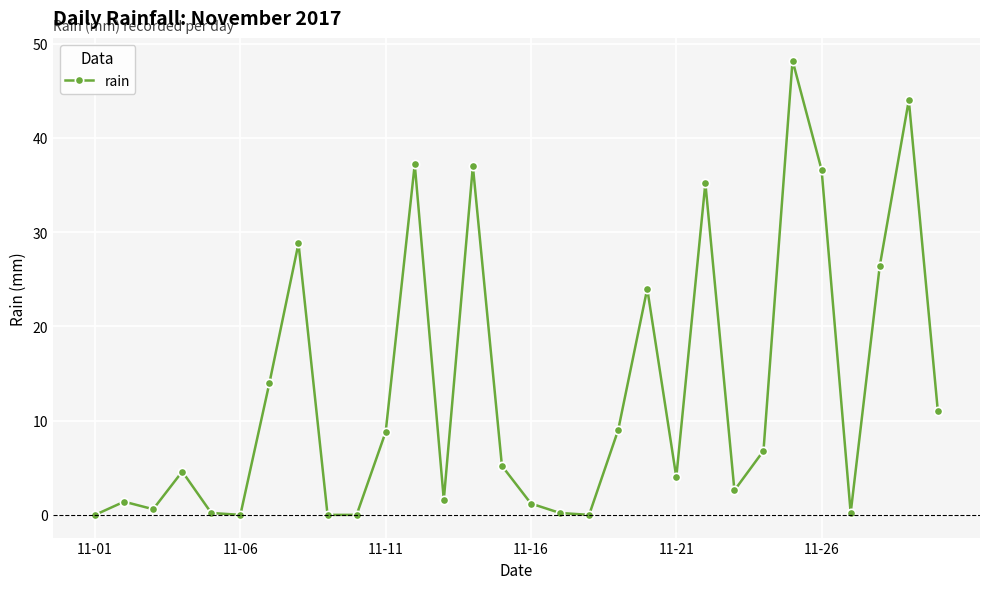

What is the value of the 11th point from the left?

8.8